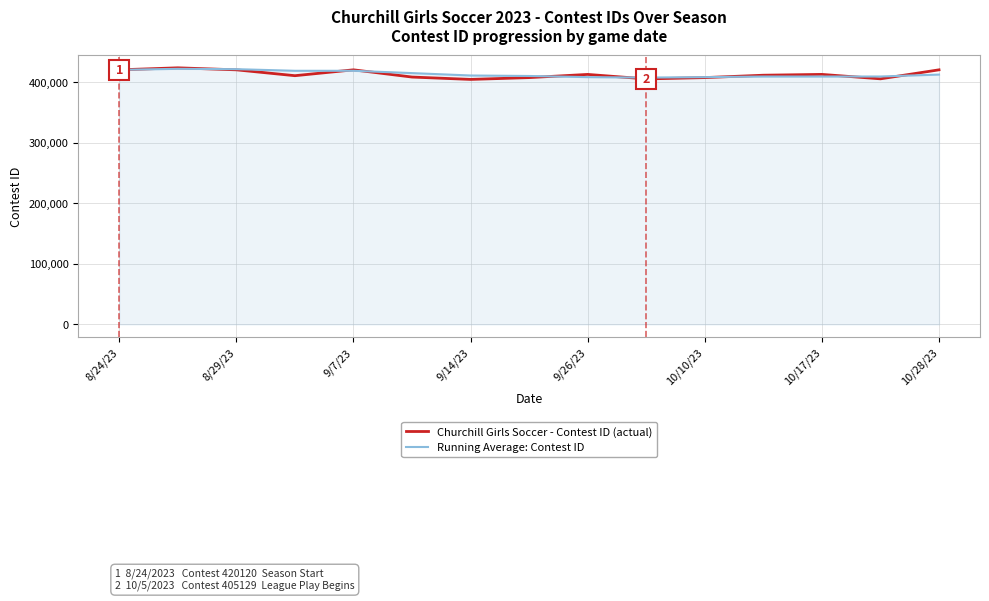

What is the maximum value for Churchill Girls Soccer - Contest ID (actual)?

423449.0